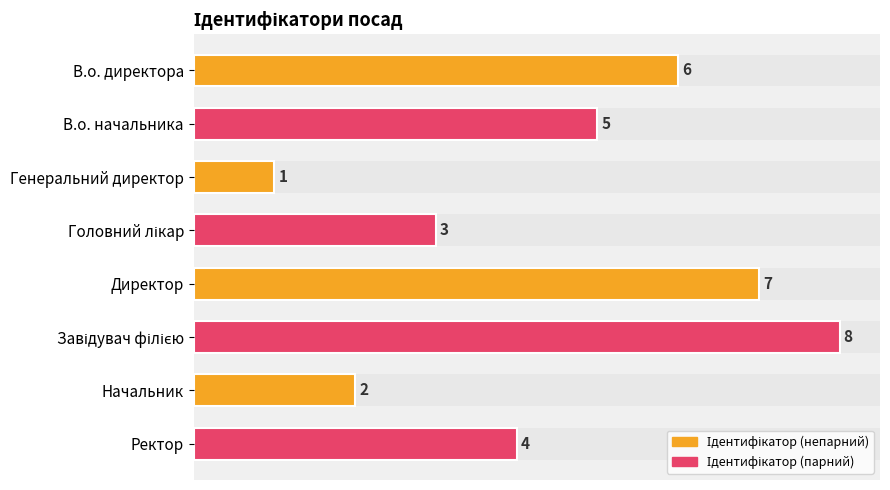

Reading top to bottom, list all the values displayed in this chart.

6	5	1	3	7	8	2	4